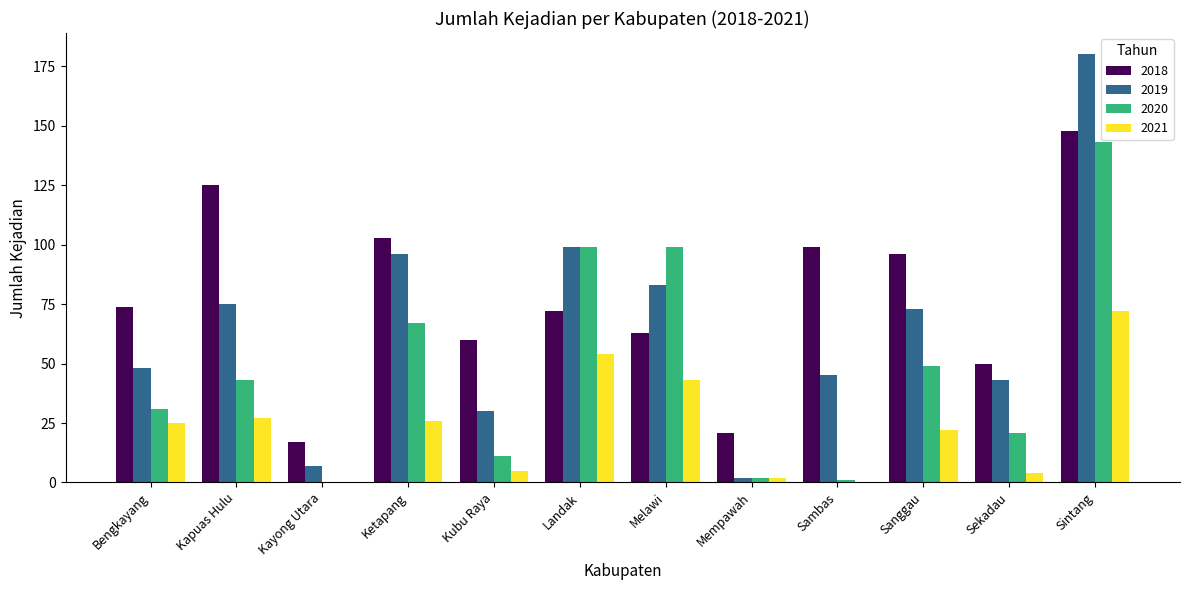

Read the 2021 value at Ketapang.

26